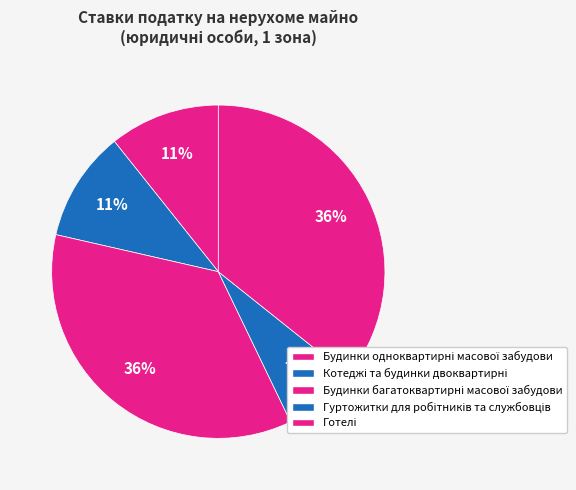

Does Готелі account for over 50% of the chart?

No